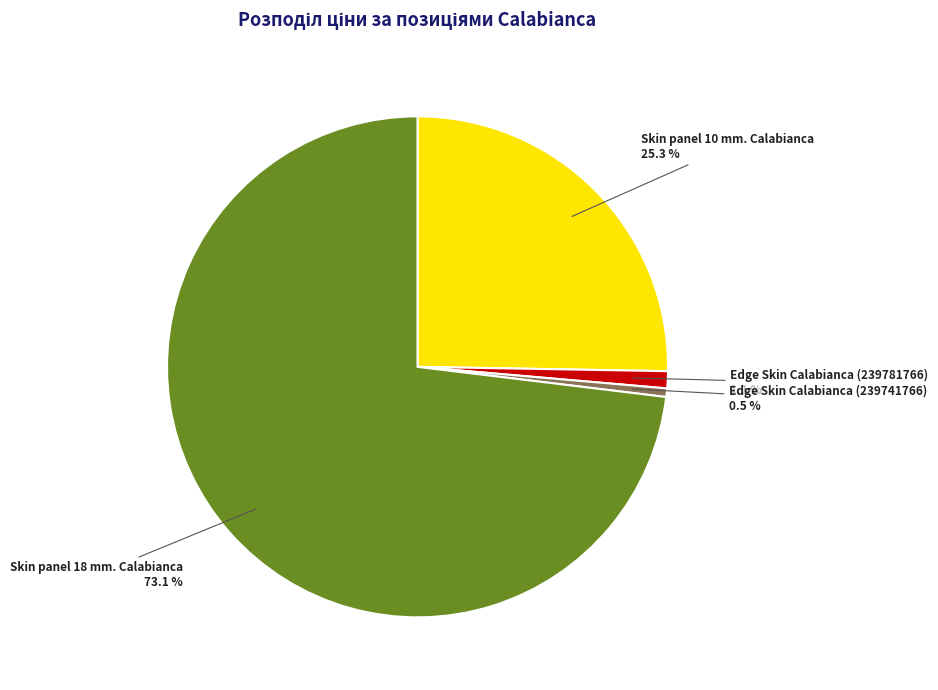

Which category has the smallest portion of the pie?

Edge Skin Calabianca (239741766)